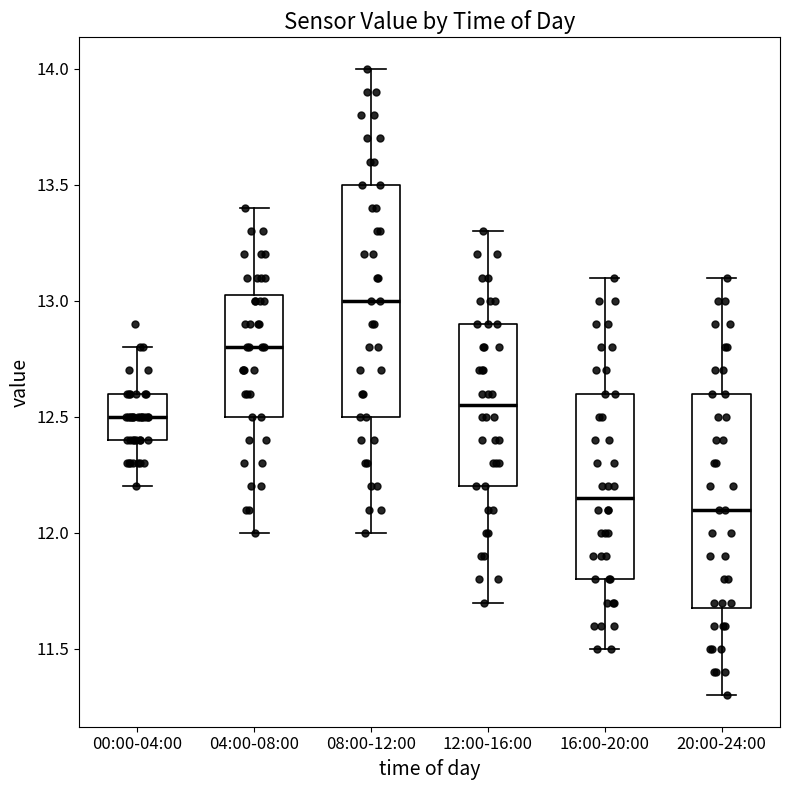

Which box has the highest median line?

08:00-12:00